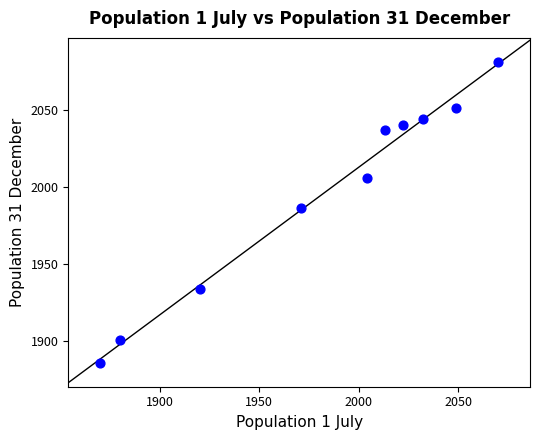

What Y value in the scatter plot is closest to 1983?

1986